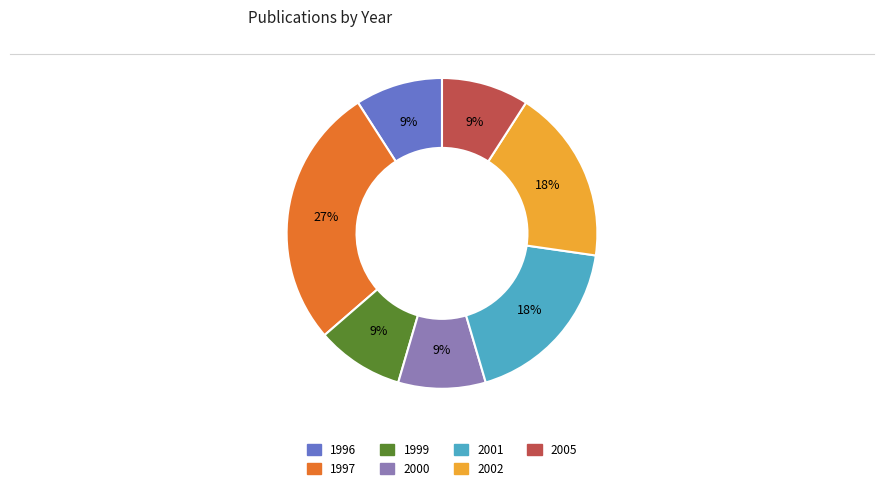

Do 1996 and 2002 together represent more than half of the pie?

No